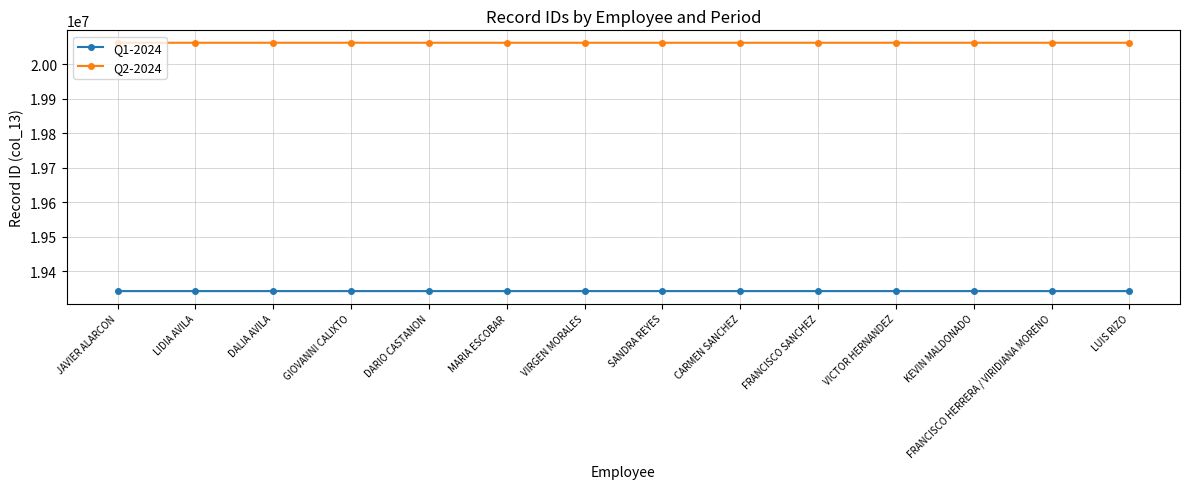

What is the value of the Q1-2024 point at the 9th from the left?

19342716